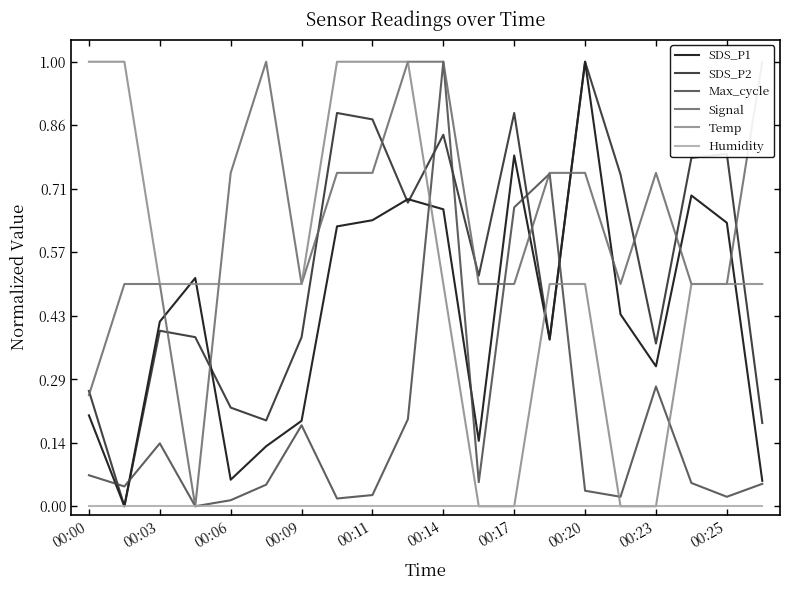

Which category has the highest value in the SDS_P1 series?

00:20